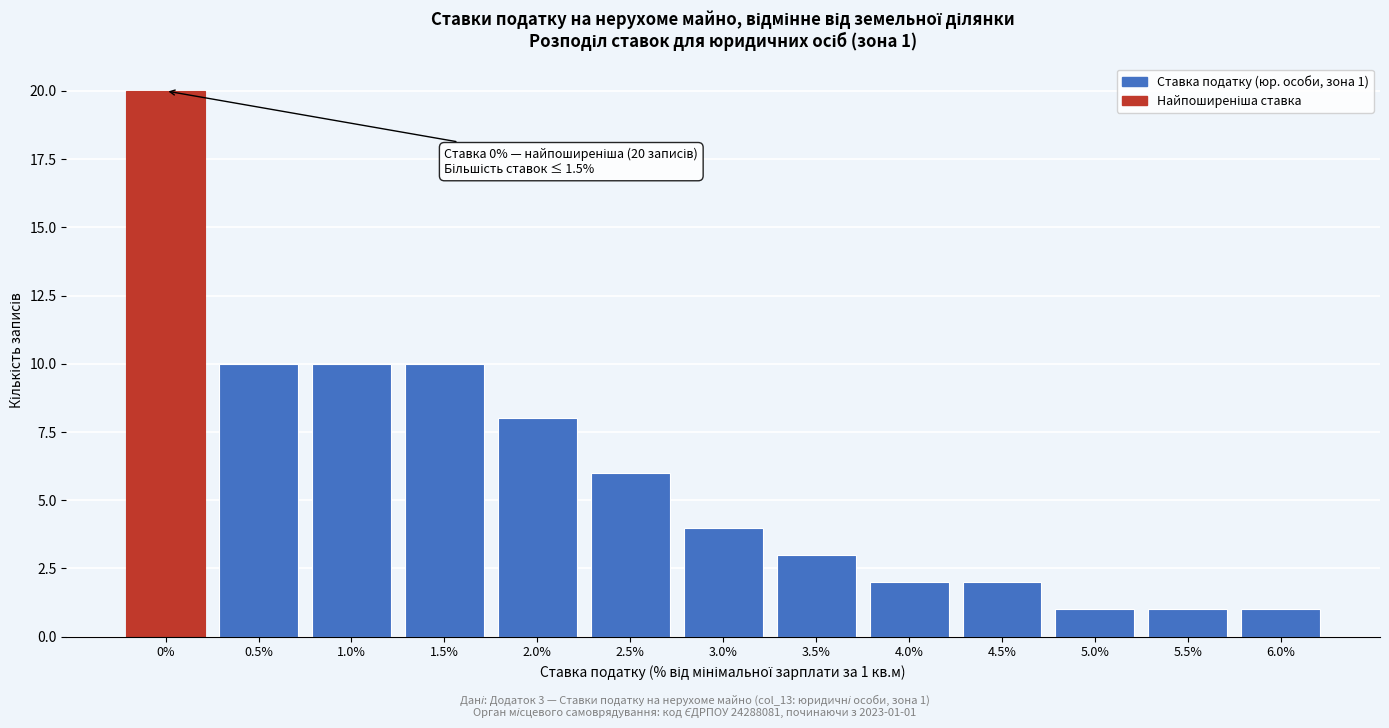

Reading right to left, extract all data points from this chart.

1	1	1	2	2	3	4	6	8	10	10	10	20